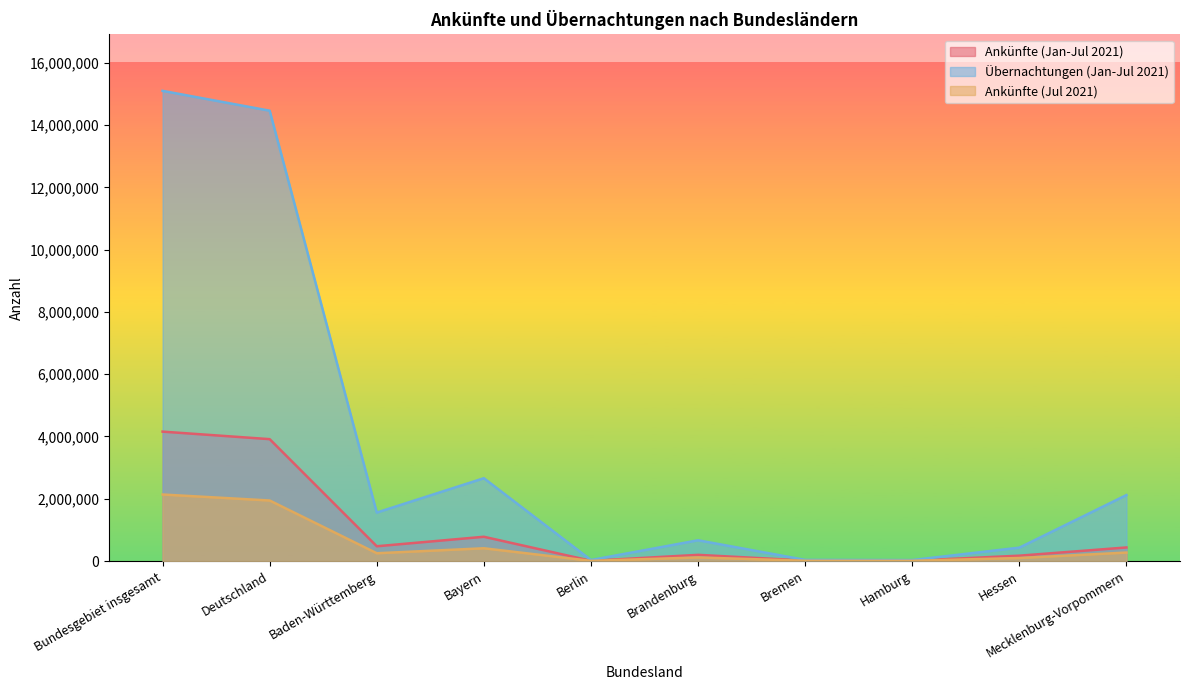

Reading left to right, extract all data points from this chart.

Ankünfte (Jan-Jul 2021): Bundesgebiet insgesamt=4156428	Deutschland=3914604	Baden-Württemberg=474101	Bayern=779193	Berlin=8279	Brandenburg=198333	Bremen=15307	Hamburg=11740	Hessen=171853	Mecklenburg-Vorpommern=435956
Übernachtungen (Jan-Jul 2021): Bundesgebiet insgesamt=15102077	Deutschland=14464558	Baden-Württemberg=1556644	Bayern=2659962	Berlin=31585	Brandenburg=666547	Bremen=36557	Hamburg=31340	Hessen=429766	Mecklenburg-Vorpommern=2118984
Ankünfte (Jul 2021): Bundesgebiet insgesamt=2136451	Deutschland=1944315	Baden-Württemberg=250122	Bayern=409620	Berlin=5354	Brandenburg=115396	Bremen=8315	Hamburg=7514	Hessen=96834	Mecklenburg-Vorpommern=271839